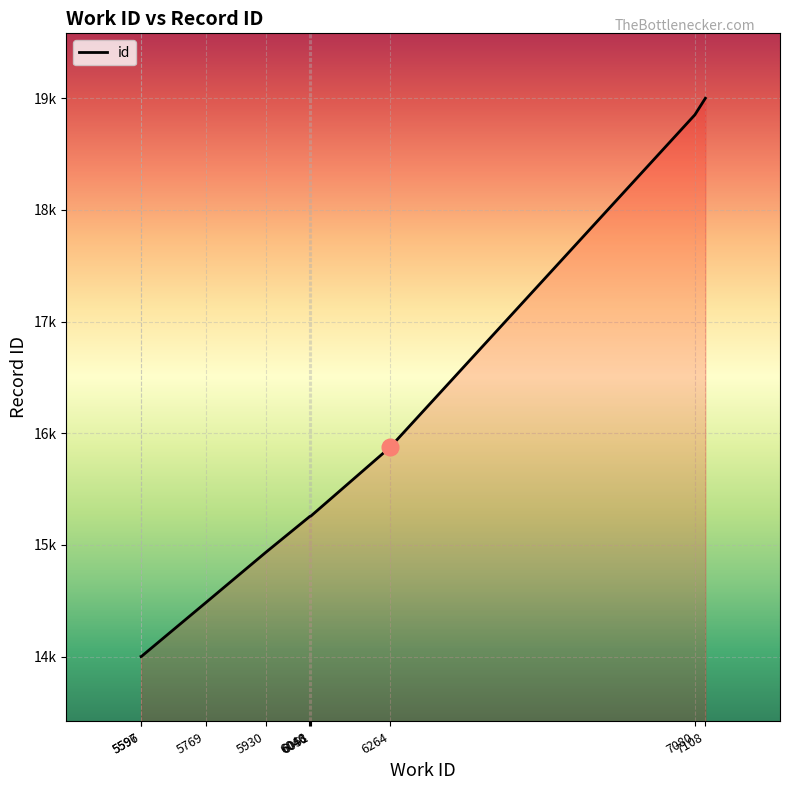

Which label corresponds to the largest value in the chart?

7108